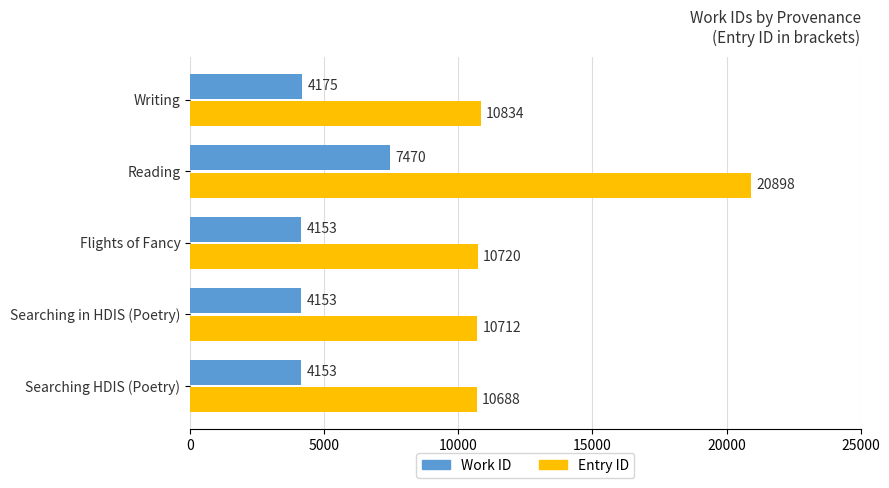

The Work ID series shows 4175 at Writing. True or false?

True